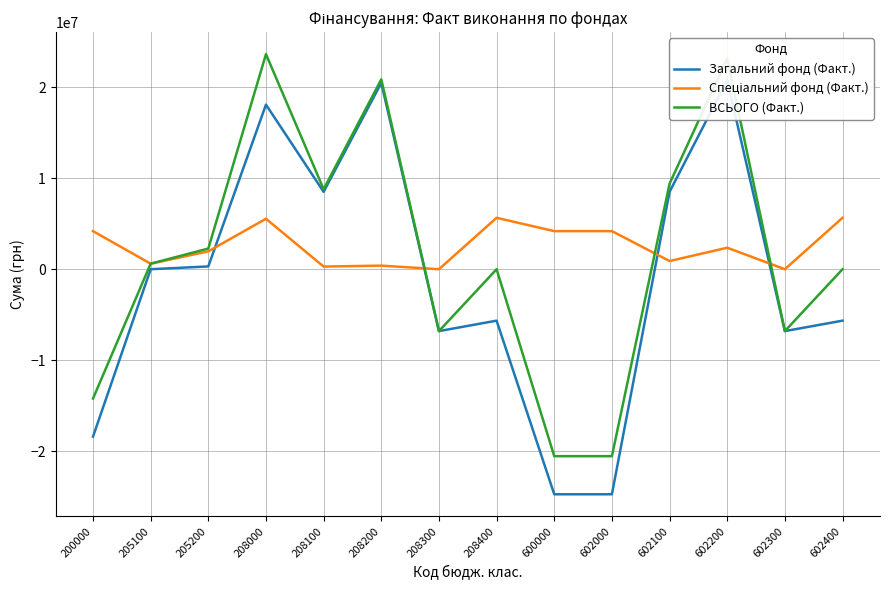

Does the chart display data point markers on the line(s)?

No